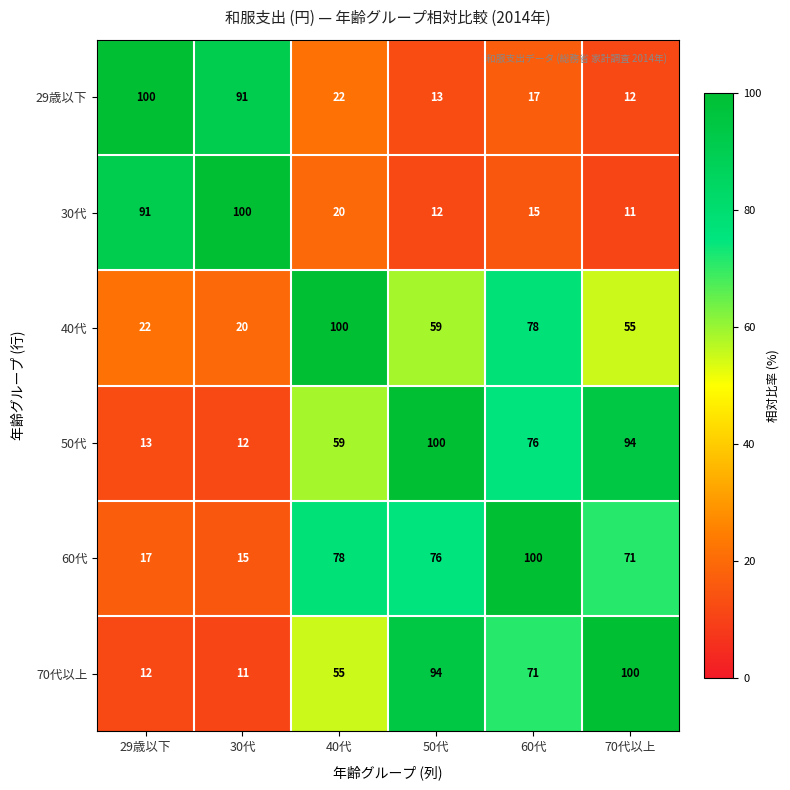

What is the difference between the maximum and minimum values in the 30代 series?

89